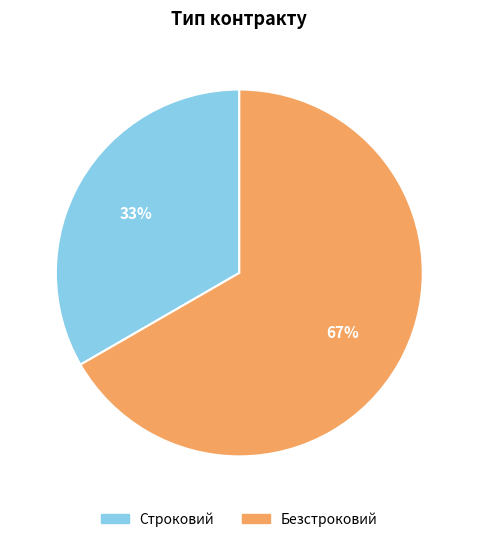

What is the ratio of the value at Строковий to the value at Безстроковий?

0.5